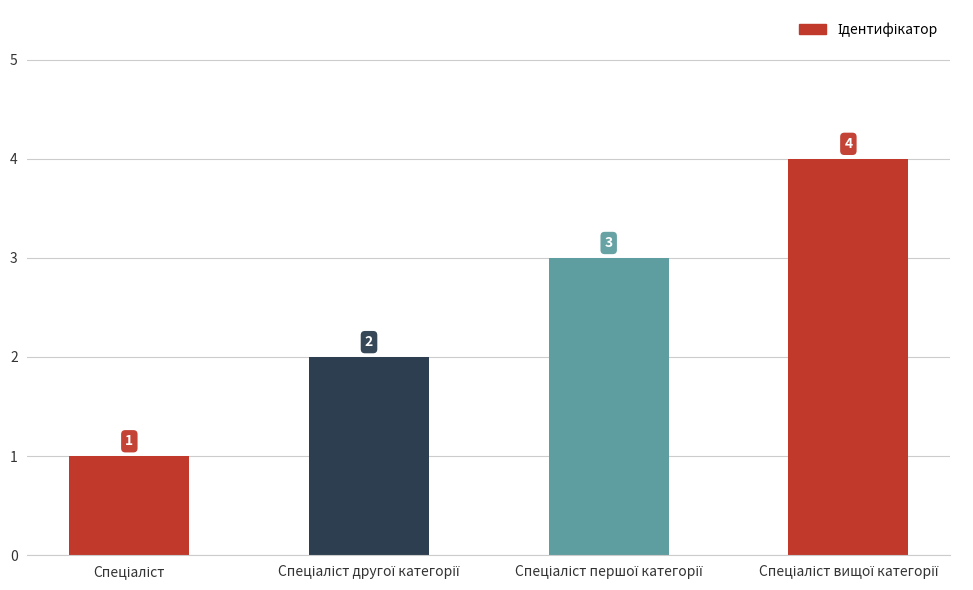

Reading right to left, what are all the values shown in this chart?

4	3	2	1